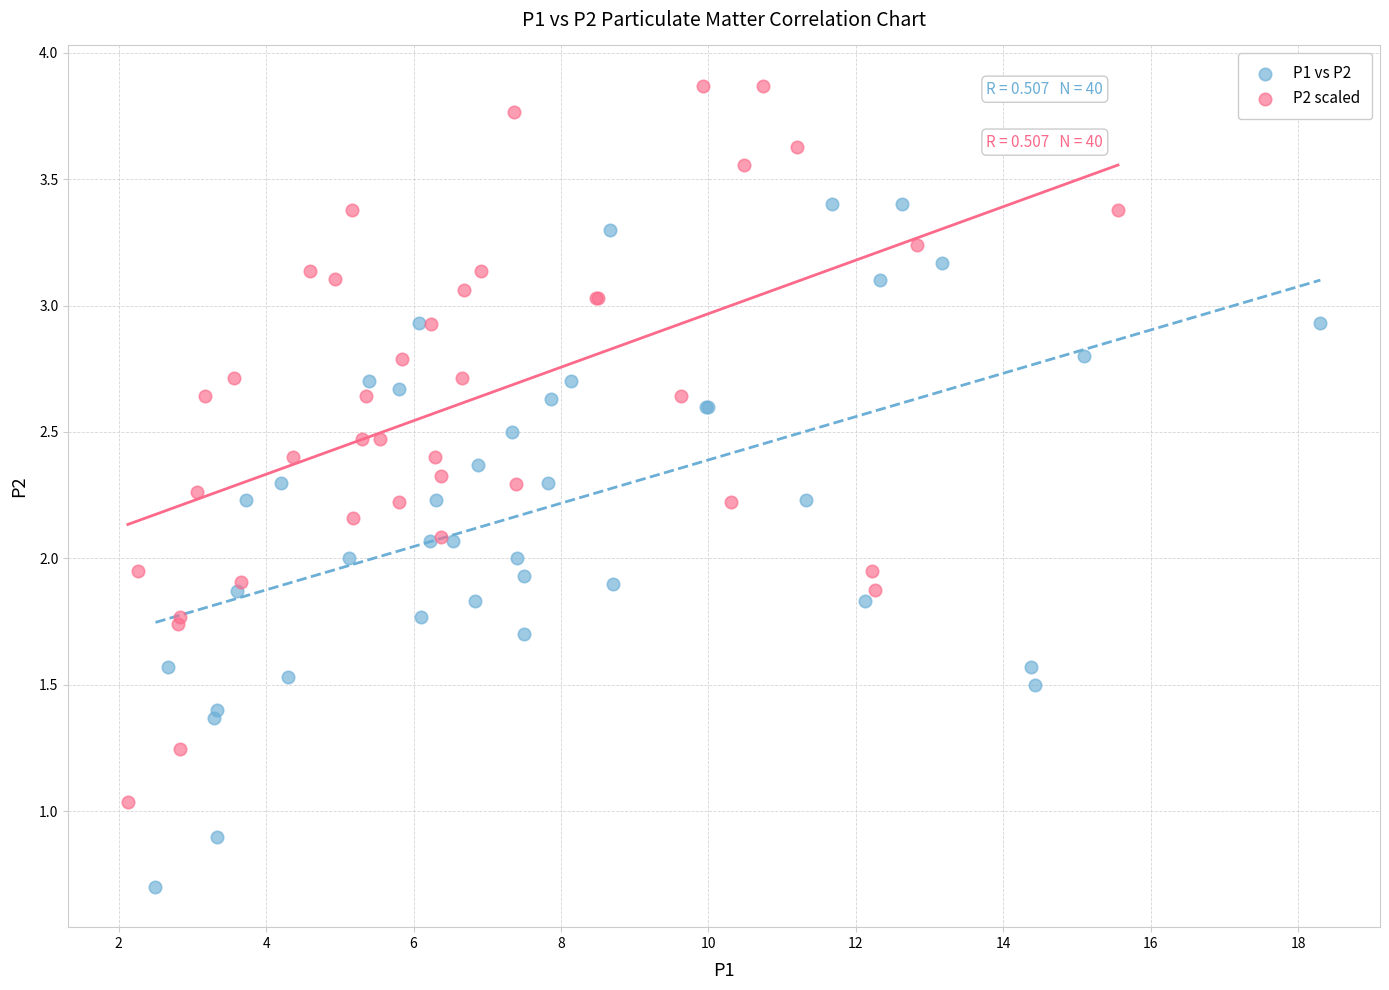

Which series reaches the minimum Y coordinate?

P1 vs P2